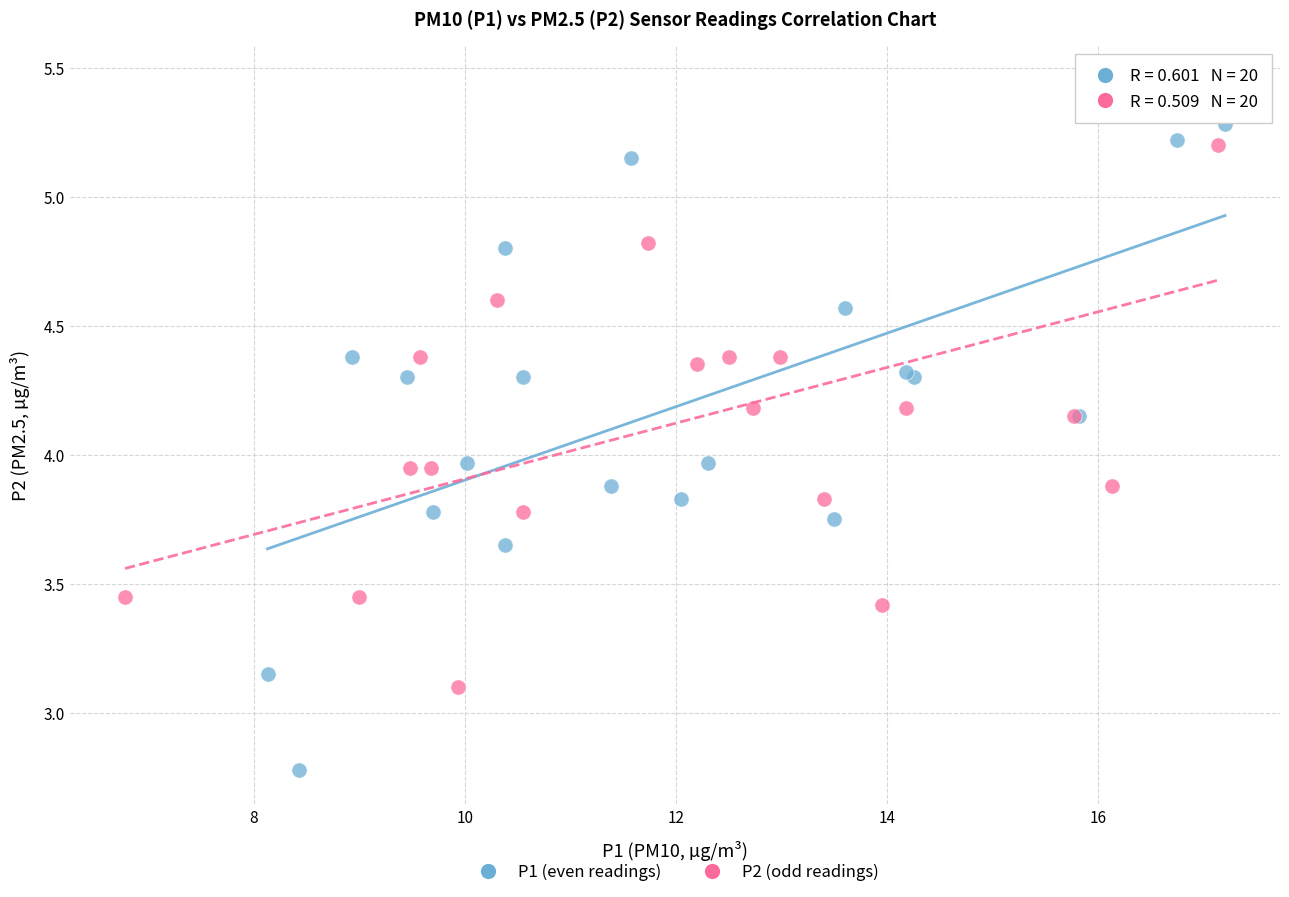

Which series contains the highest Y value?

P2 (odd readings)